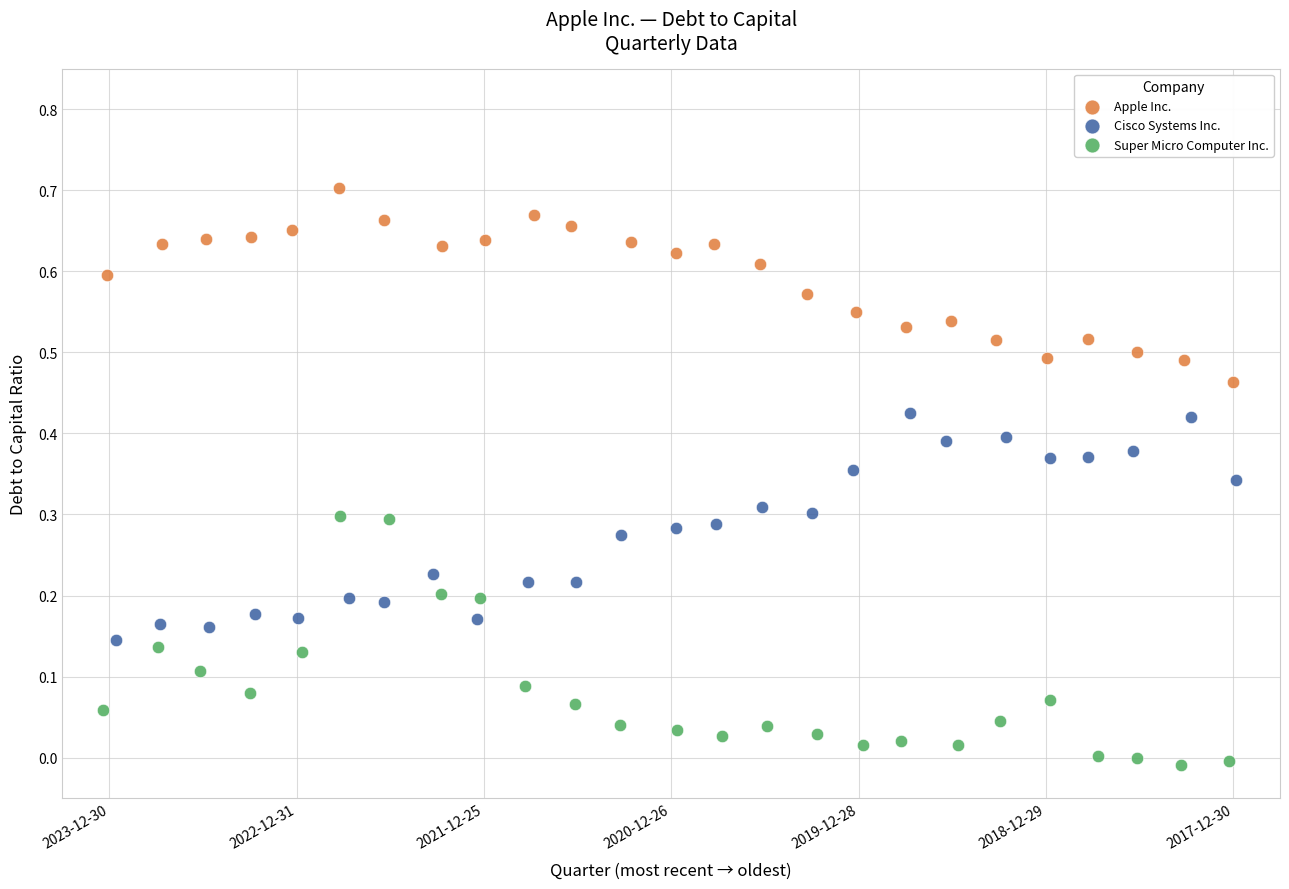

Which series reaches the minimum Y coordinate?

Super Micro Computer Inc.